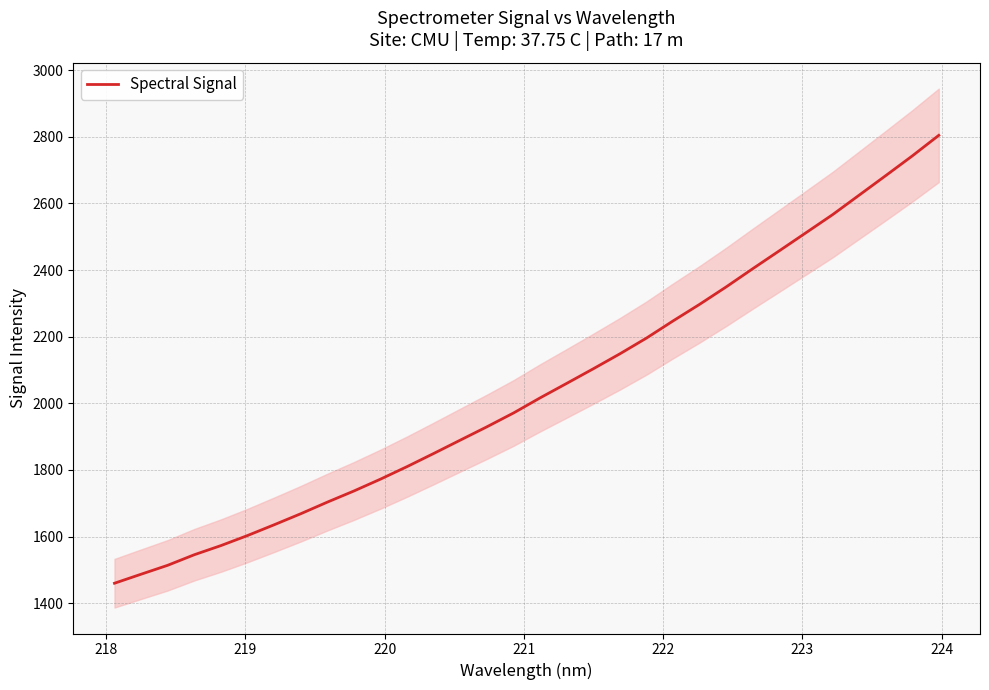

What is the maximum value for Spectral Signal?

2804.4